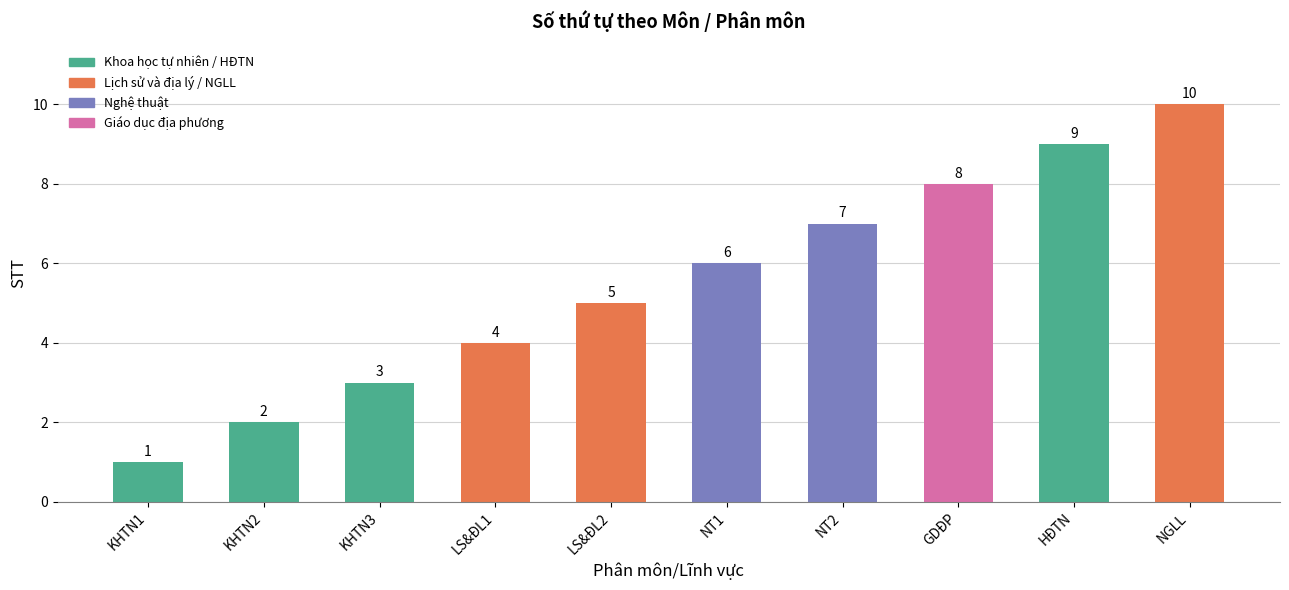

How many values are between 3 and 8?

6